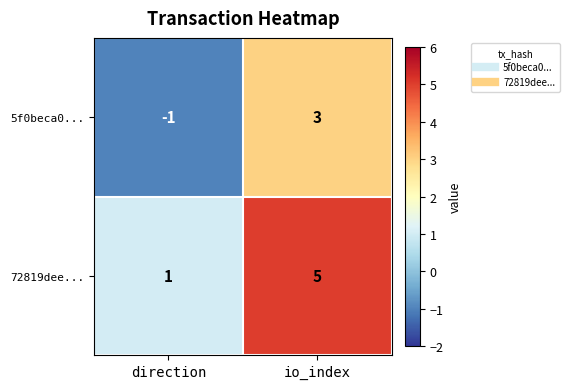

Which series has the largest total across all categories?

72819dee...